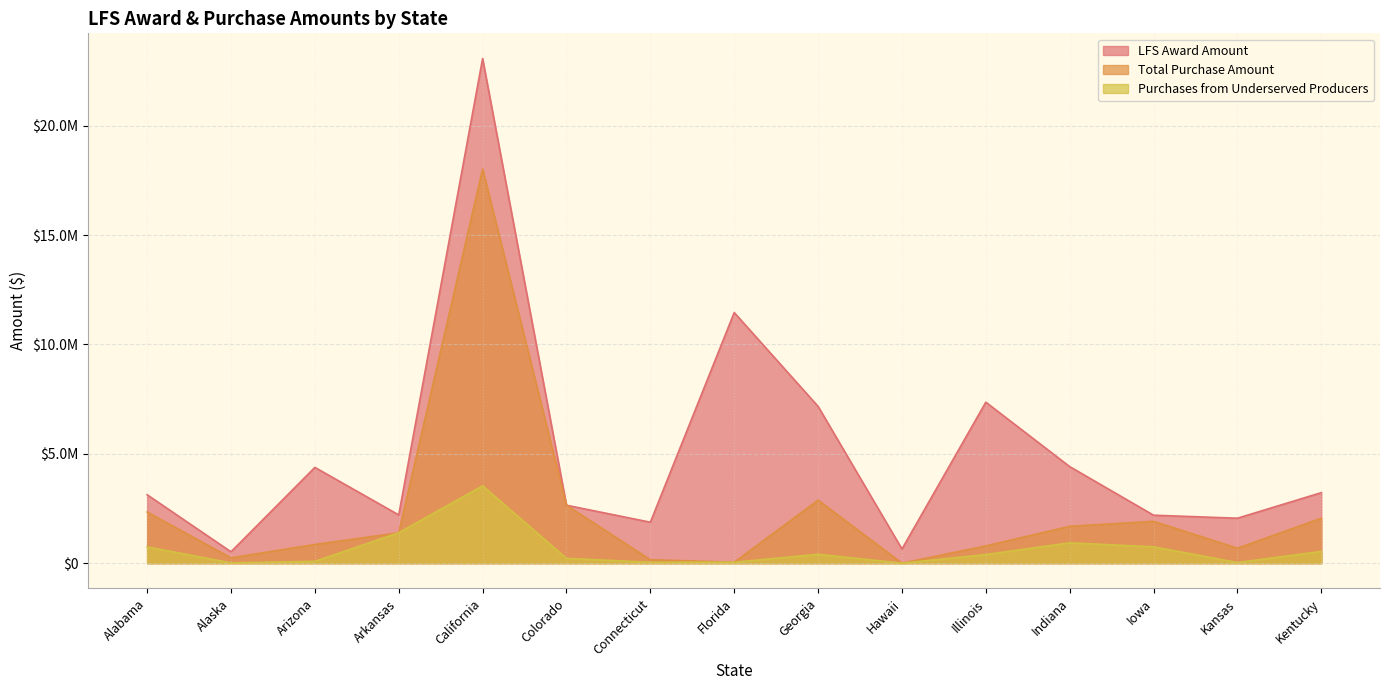

At Florida, list the series in order from smallest to largest.

Total Purchase Amount, Purchases from Underserved Producers, LFS Award Amount